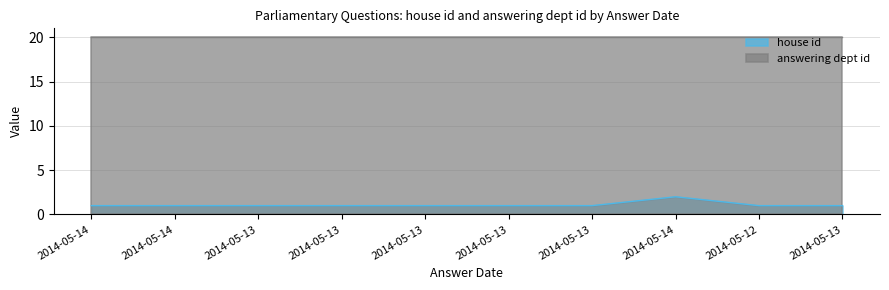

Rank the categories by value from highest to lowest.

2014-05-14, 2014-05-14, 2014-05-14, 2014-05-13, 2014-05-13, 2014-05-13, 2014-05-13, 2014-05-13, 2014-05-12, 2014-05-13